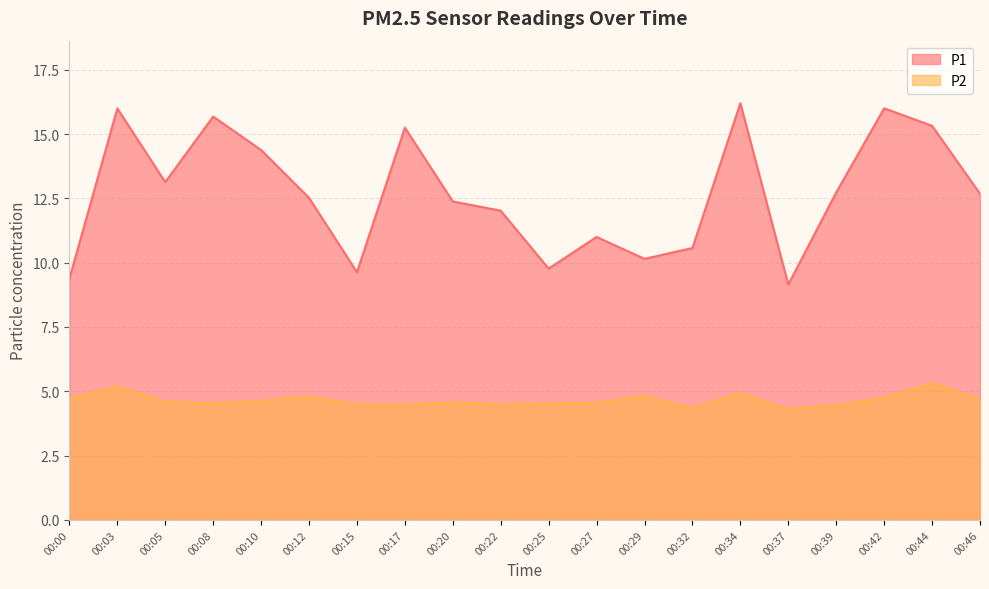

True or false: P1 and P2 intersect in this chart.

False